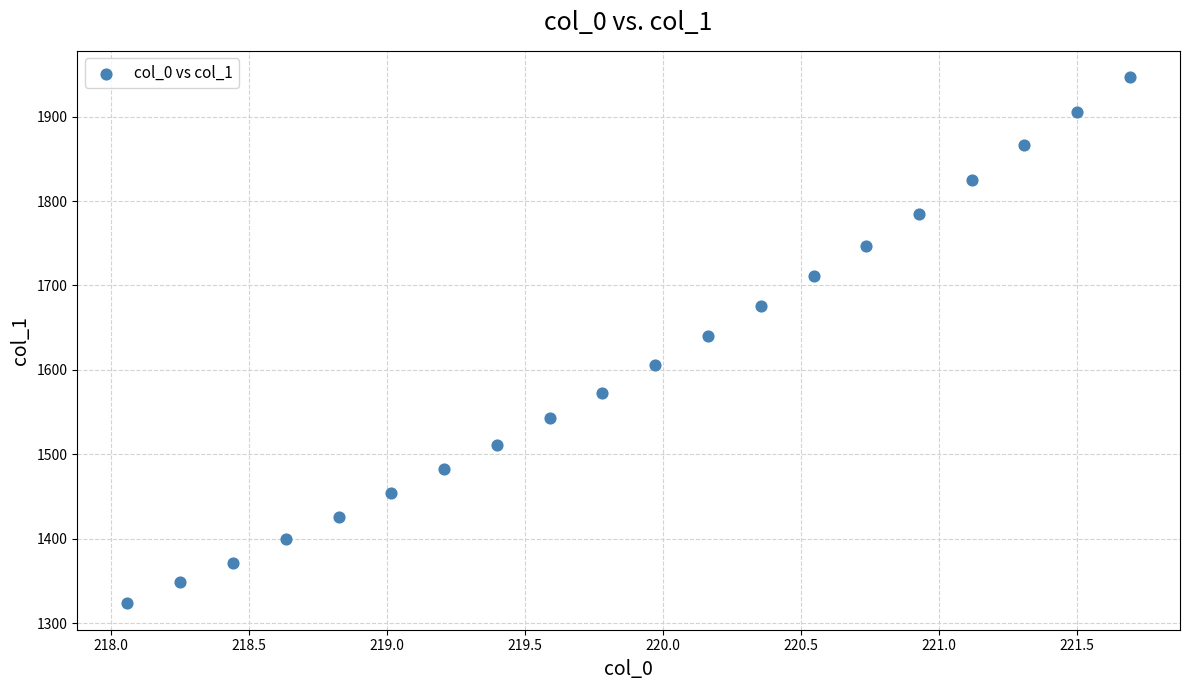

What is the range of Y values (max minus min)?

623.3